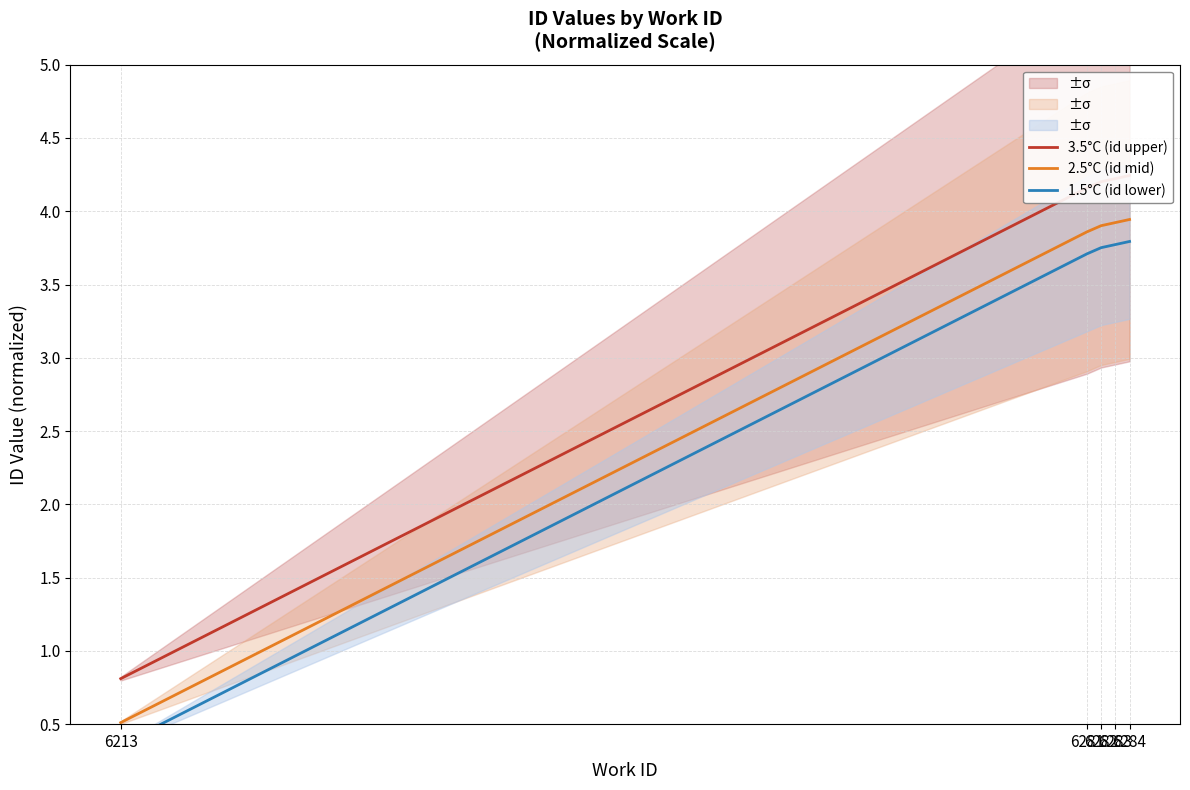

Reading left to right, transcribe all the data shown in this chart.

3.5°C (id upper): 6213=0.8	6281=4.2	6282=4.2	6283=4.2	6284=4.2
2.5°C (id mid): 6213=0.5	6281=3.9	6282=3.9	6283=3.9	6284=3.9
1.5°C (id lower): 6213=0.4	6281=3.7	6282=3.8	6283=3.8	6284=3.8